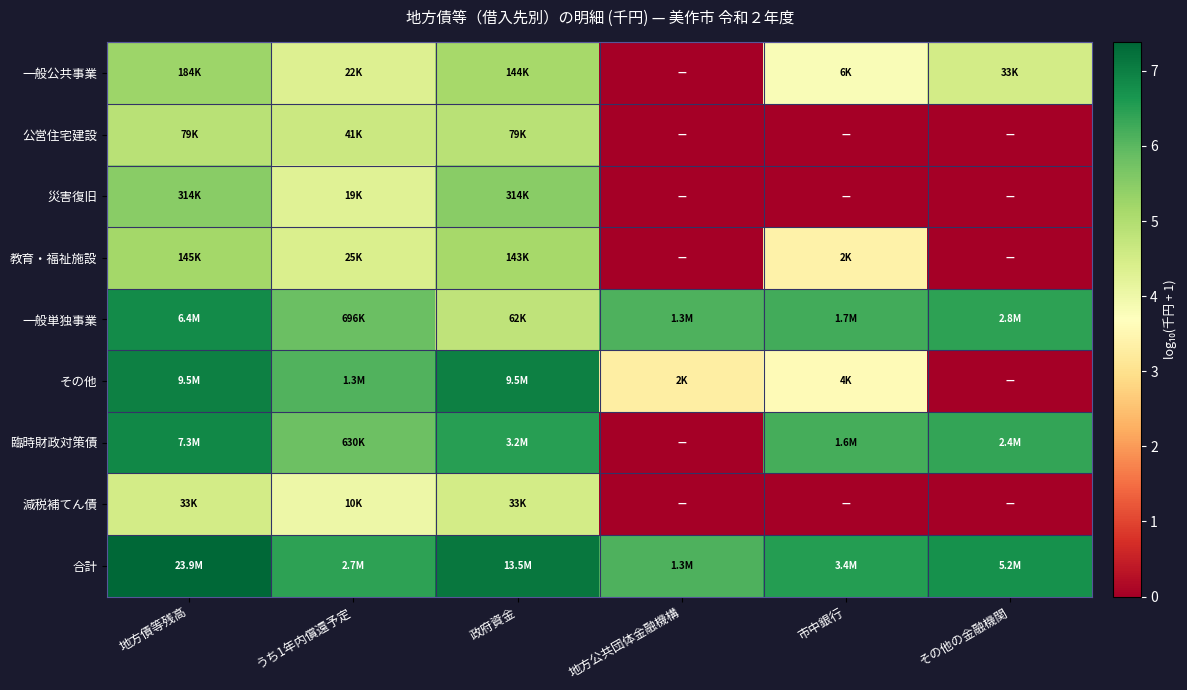

Which has a higher value, 市中銀行 or その他の金融機関?

その他の金融機関